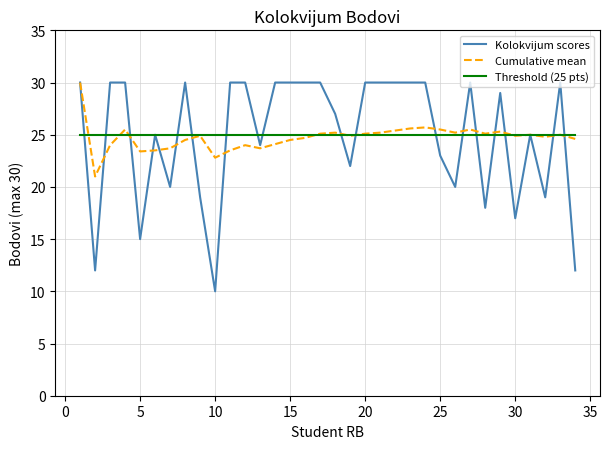

At how many categories does at least one series exceed 15?

34